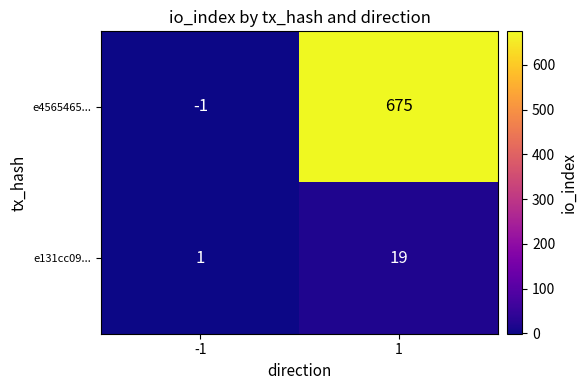

What is the difference between the maximum and minimum values in the e131cc09... series?

18